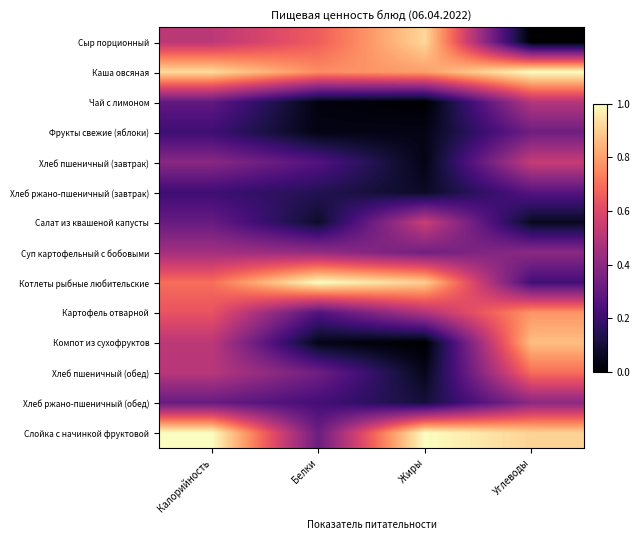

Reading left to right, extract all data points from this chart.

Сыр порционный: Калорийность=0.5	Белки=0.7	Жиры=0.9	Углеводы=0.0
Каша овсяная: Калорийность=0.9	Белки=0.8	Жиры=0.8	Углеводы=1.0
Чай с лимоном: Калорийность=0.3	Белки=0.0	Жиры=0.0	Углеводы=0.5
Фрукты свежие (яблоки): Калорийность=0.2	Белки=0.0	Жиры=0.0	Углеводы=0.3
Хлеб пшеничный (завтрак): Калорийность=0.4	Белки=0.3	Жиры=0.0	Углеводы=0.5
Хлеб ржано-пшеничный (завтрак): Калорийность=0.2	Белки=0.1	Жиры=0.1	Углеводы=0.3
Салат из квашеной капусты: Калорийность=0.3	Белки=0.1	Жиры=0.6	Углеводы=0.1
Суп картофельный с бобовыми: Калорийность=0.5	Белки=0.4	Жиры=0.3	Углеводы=0.4
Котлеты рыбные любительские: Калорийность=0.7	Белки=1.0	Жиры=0.9	Углеводы=0.2
Картофель отварной: Калорийность=0.6	Белки=0.3	Жиры=0.5	Углеводы=0.8
Компот из сухофруктов: Калорийность=0.5	Белки=0.0	Жиры=0.0	Углеводы=0.9
Хлеб пшеничный (обед): Калорийность=0.5	Белки=0.3	Жиры=0.1	Углеводы=0.7
Хлеб ржано-пшеничный (обед): Калорийность=0.3	Белки=0.2	Жиры=0.1	Углеводы=0.4
Слойка с начинкой фруктовой: Калорийность=1.0	Белки=0.3	Жиры=1.0	Углеводы=0.9